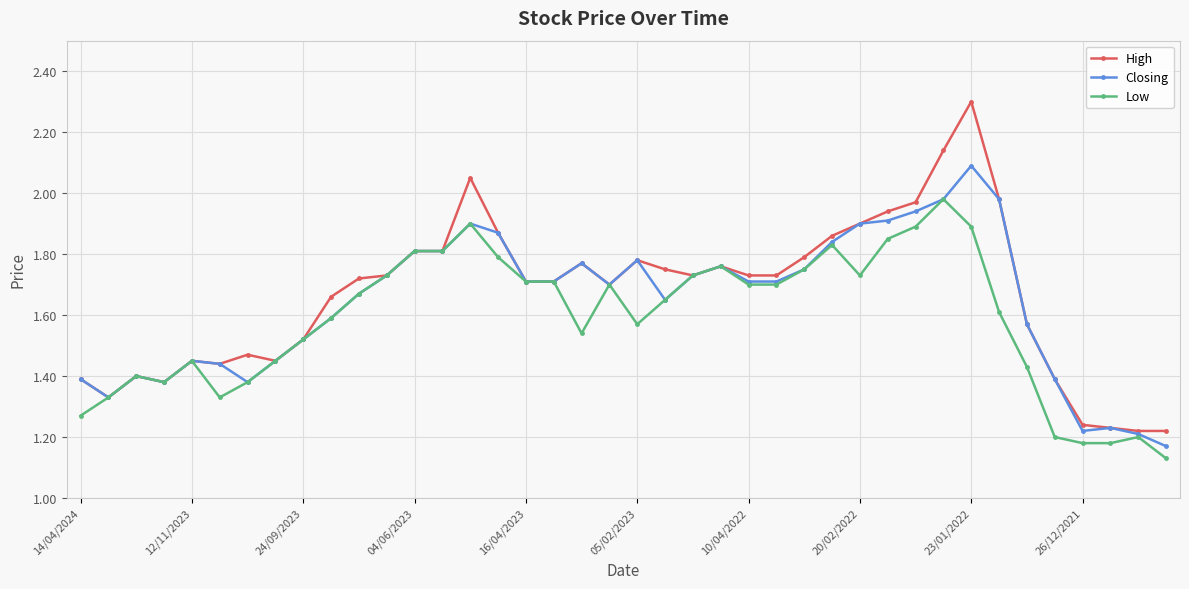

At how many categories does at least one series exceed 1?

40